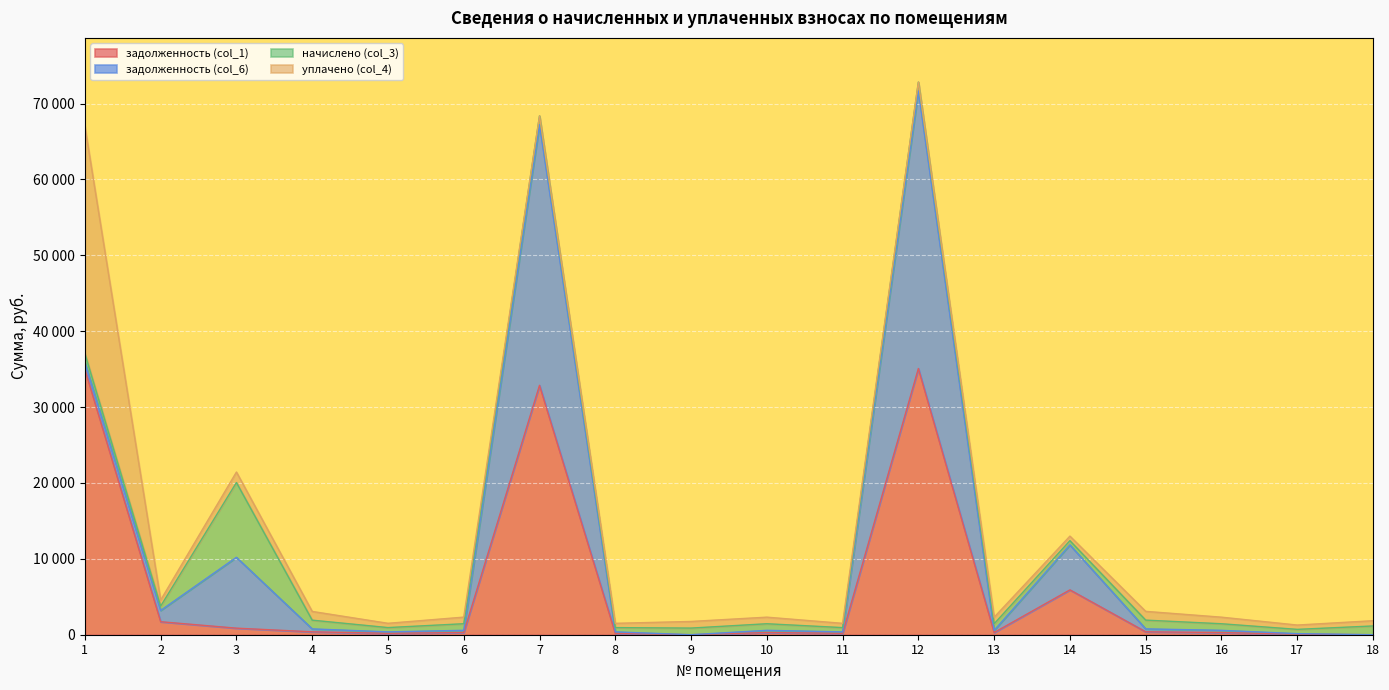

Count the number of categories in the chart.

18